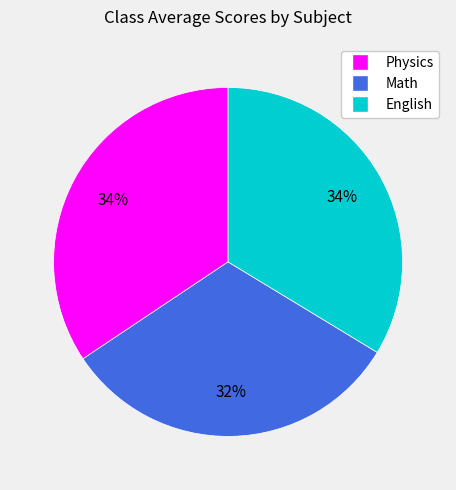

What percentage is the Math slice, to the nearest percent?

32%